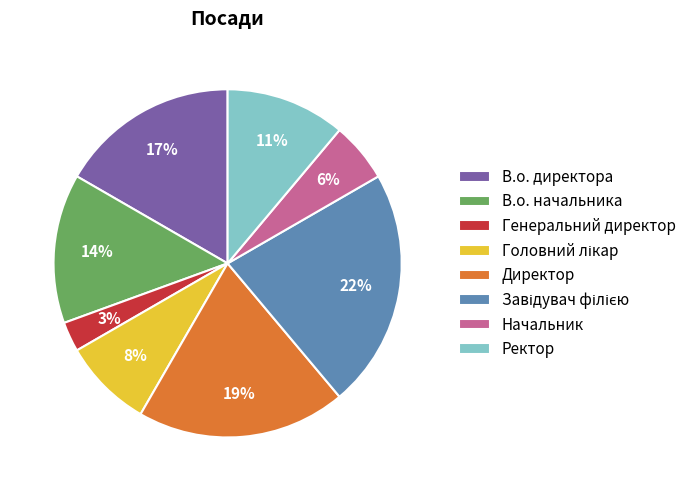

To the nearest percent, what is the average slice percentage?

12%